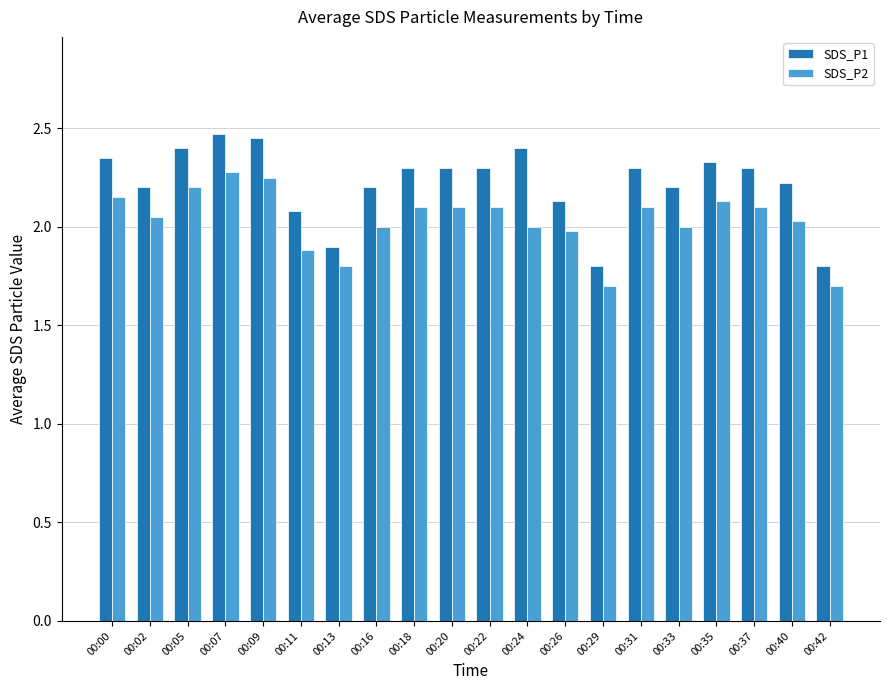

What is the minimum value shown in the chart?

1.7